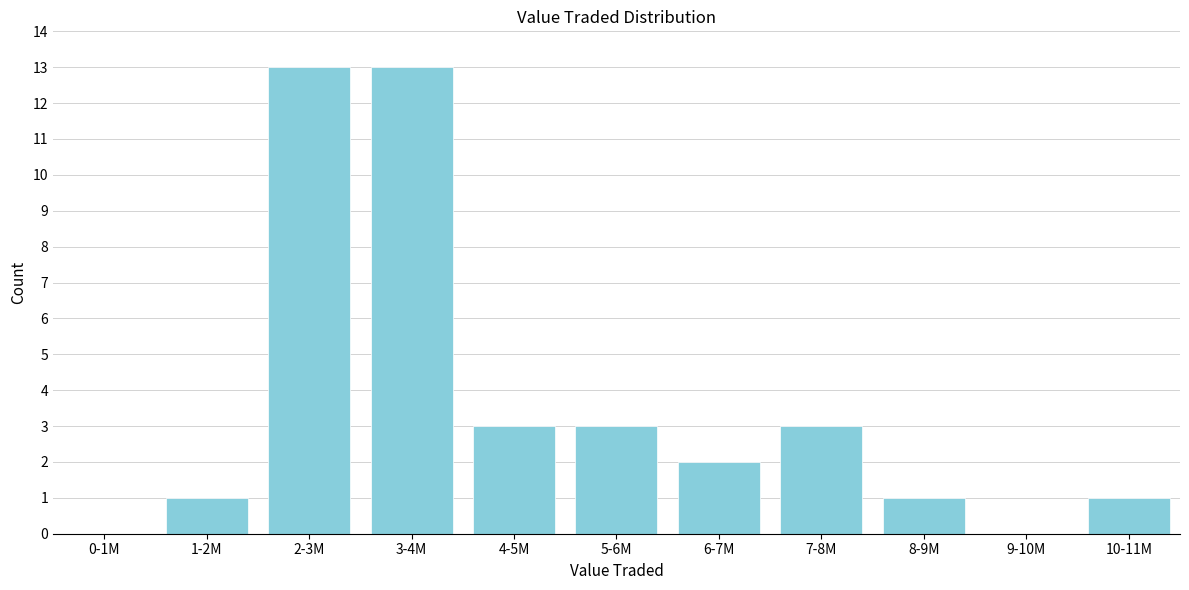

Reading left to right, transcribe all the data shown in this chart.

0-1M=0	1-2M=1	2-3M=13	3-4M=13	4-5M=3	5-6M=3	6-7M=2	7-8M=3	8-9M=1	9-10M=0	10-11M=1